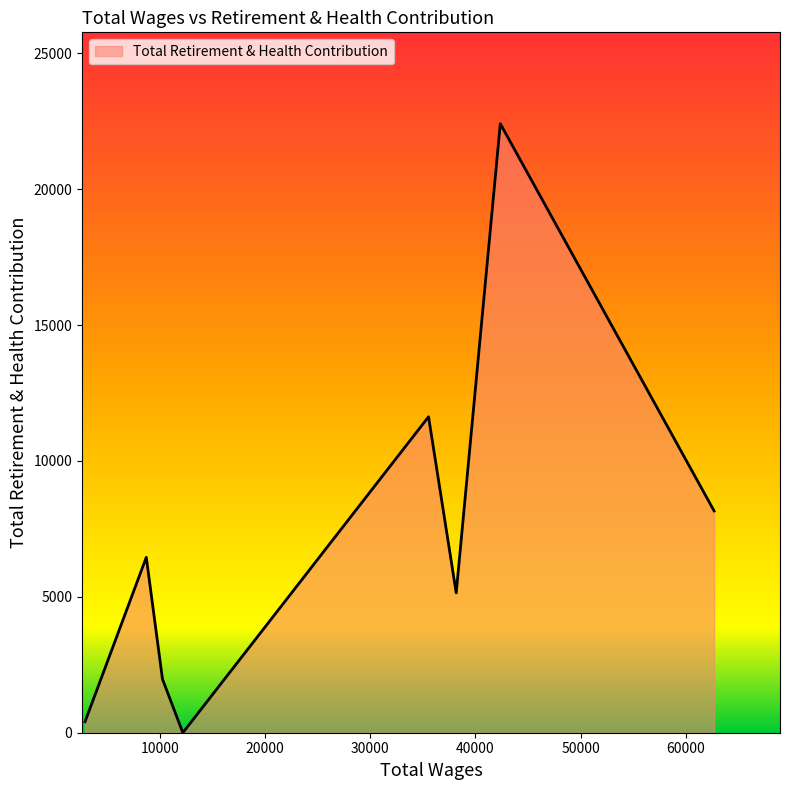

What is the maximum value shown in the chart?

22413